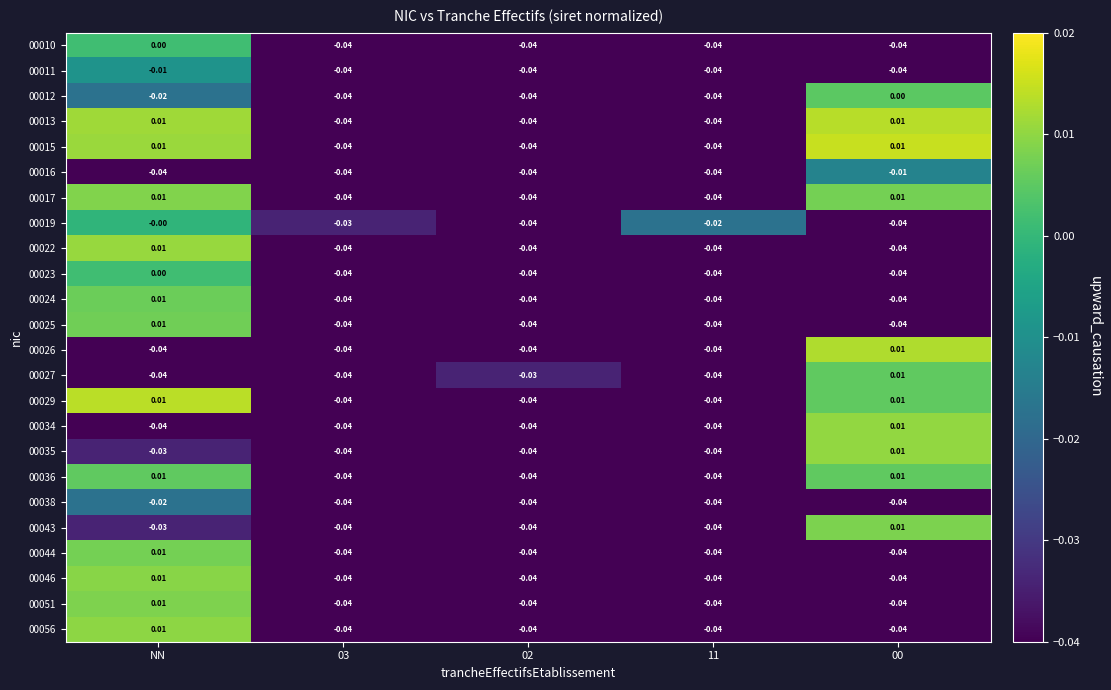

At which category is the sum across all series the highest?

NN